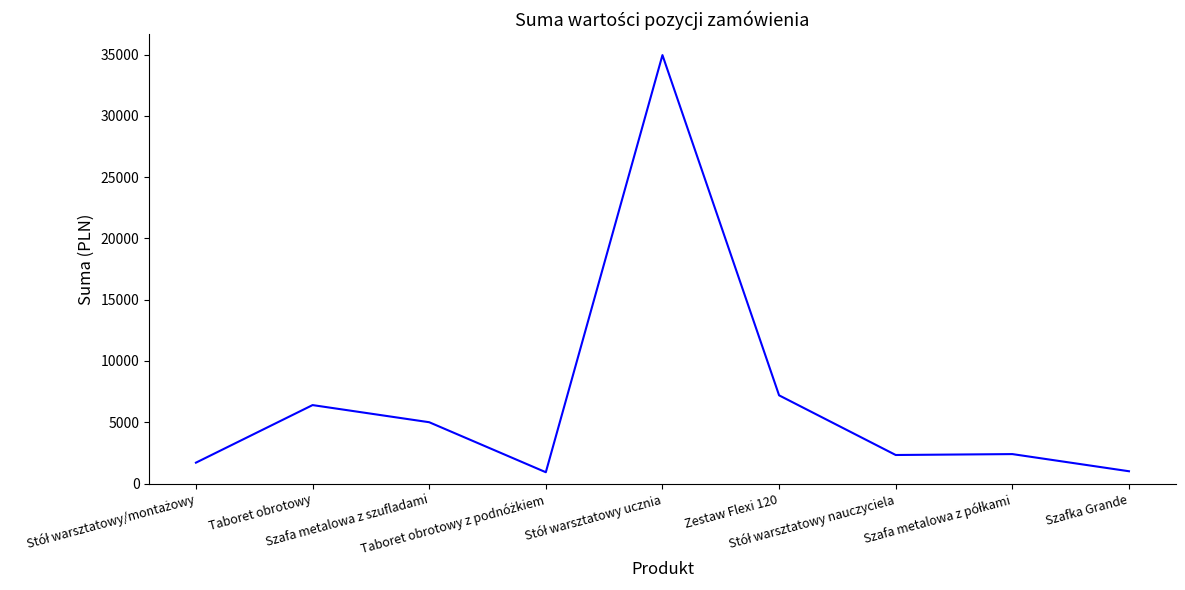

What is the difference between the maximum and minimum values?

34034.2